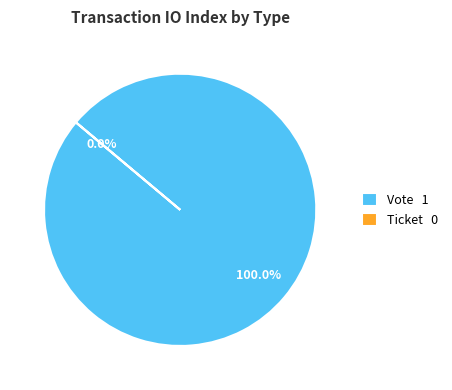

Does Ticket account for over 50% of the chart?

No